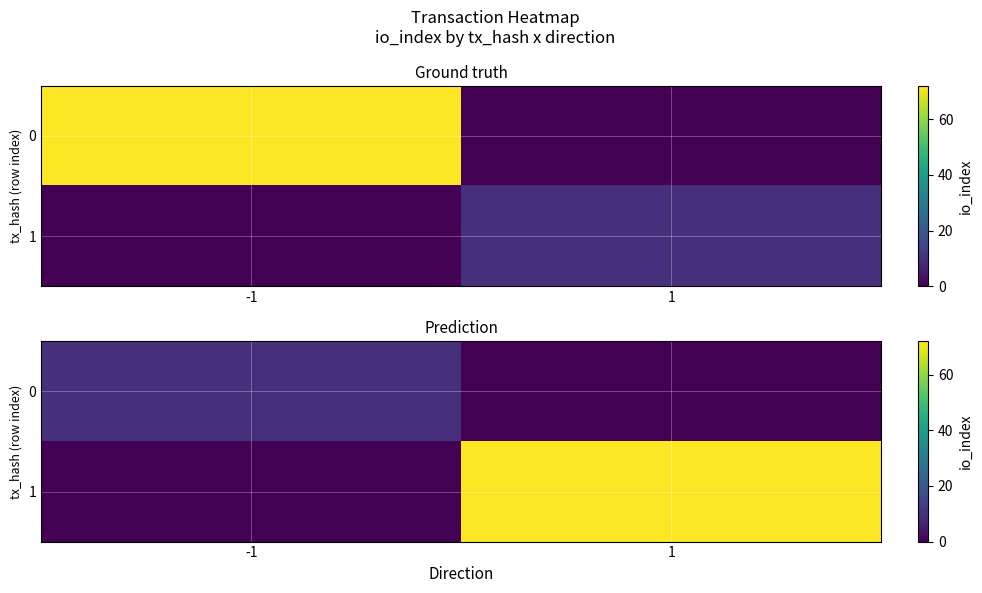

Rank the series by their average value, from highest to lowest.

1, 0